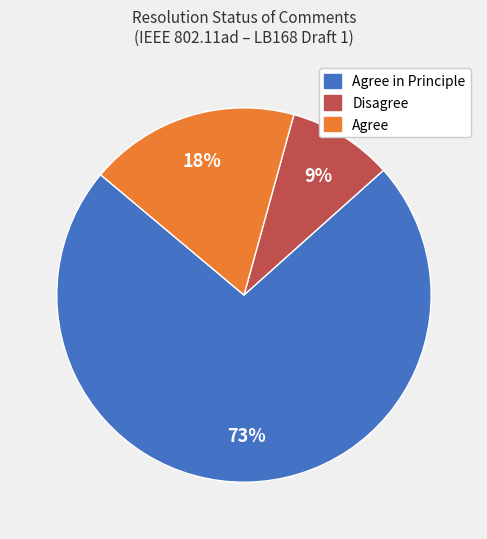

Count the number of slices in the pie.

3